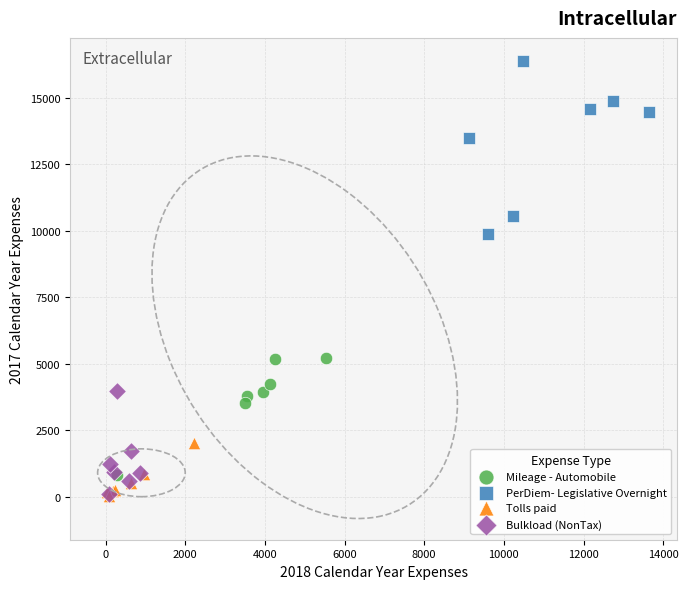

Which series has the largest Y range (max minus min)?

PerDiem- Legislative Overnight